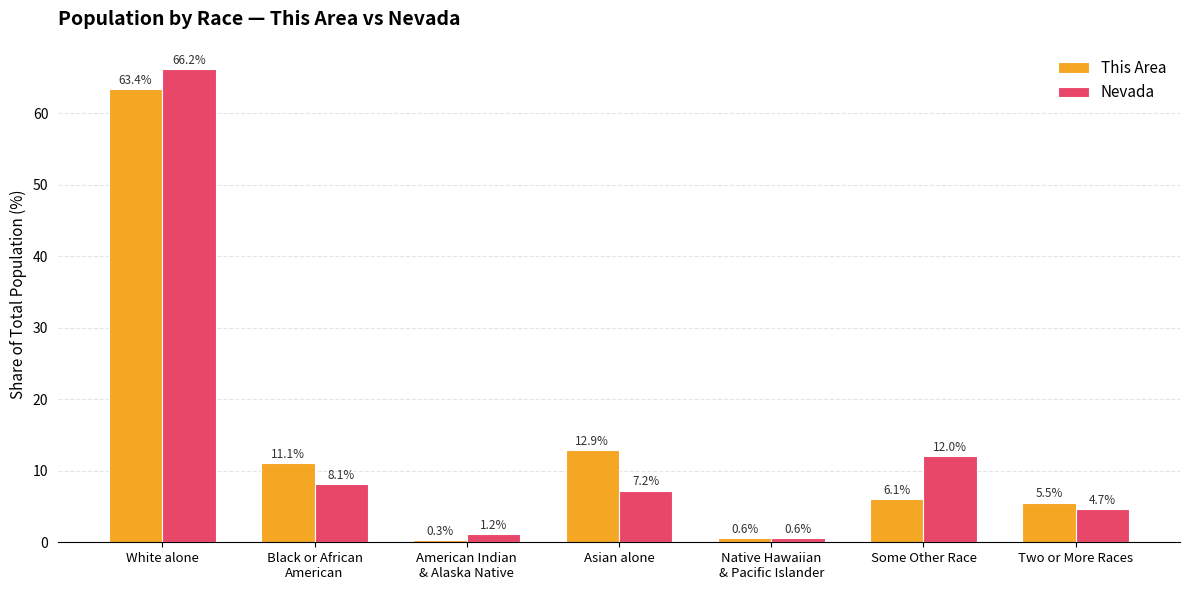

Reading right to left, transcribe all the data shown in this chart.

This Area: 5.5	6.1	0.6	12.9	0.3	11.1	63.4
Nevada: 4.7	12.0	0.6	7.2	1.2	8.1	66.2